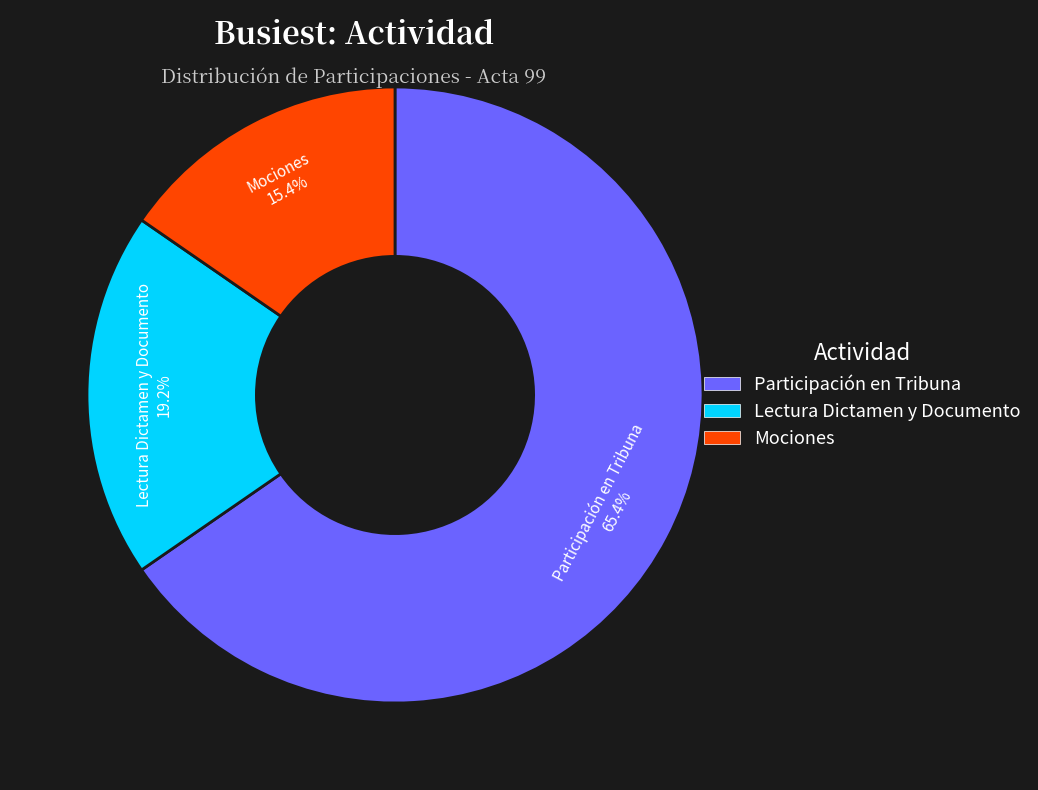

Which category has the smallest portion of the pie?

Mociones